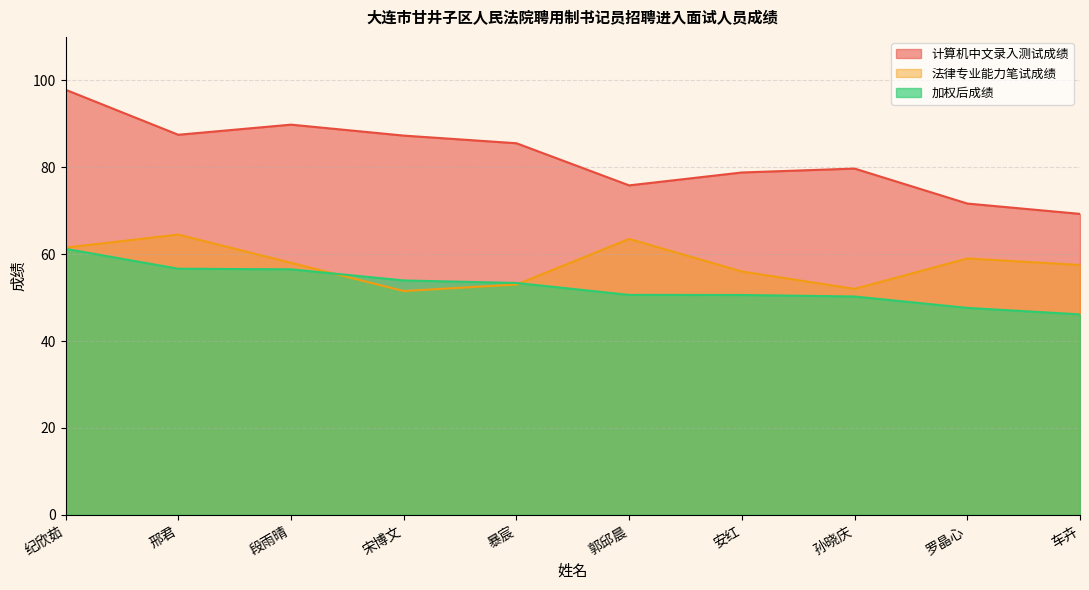

Is the value of 加权后成绩 at 罗晶心 greater than the value of 计算机中文录入测试成绩 at 罗晶心?

No